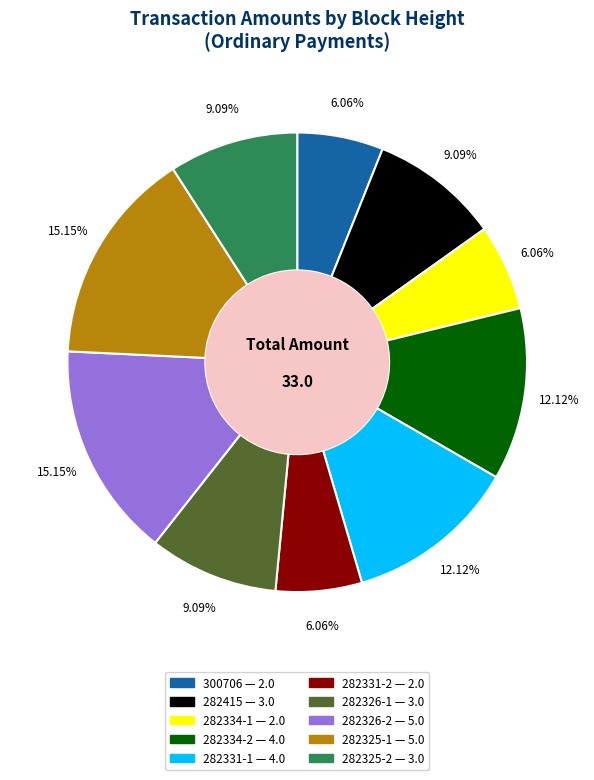

How many slices are in this pie chart?

10